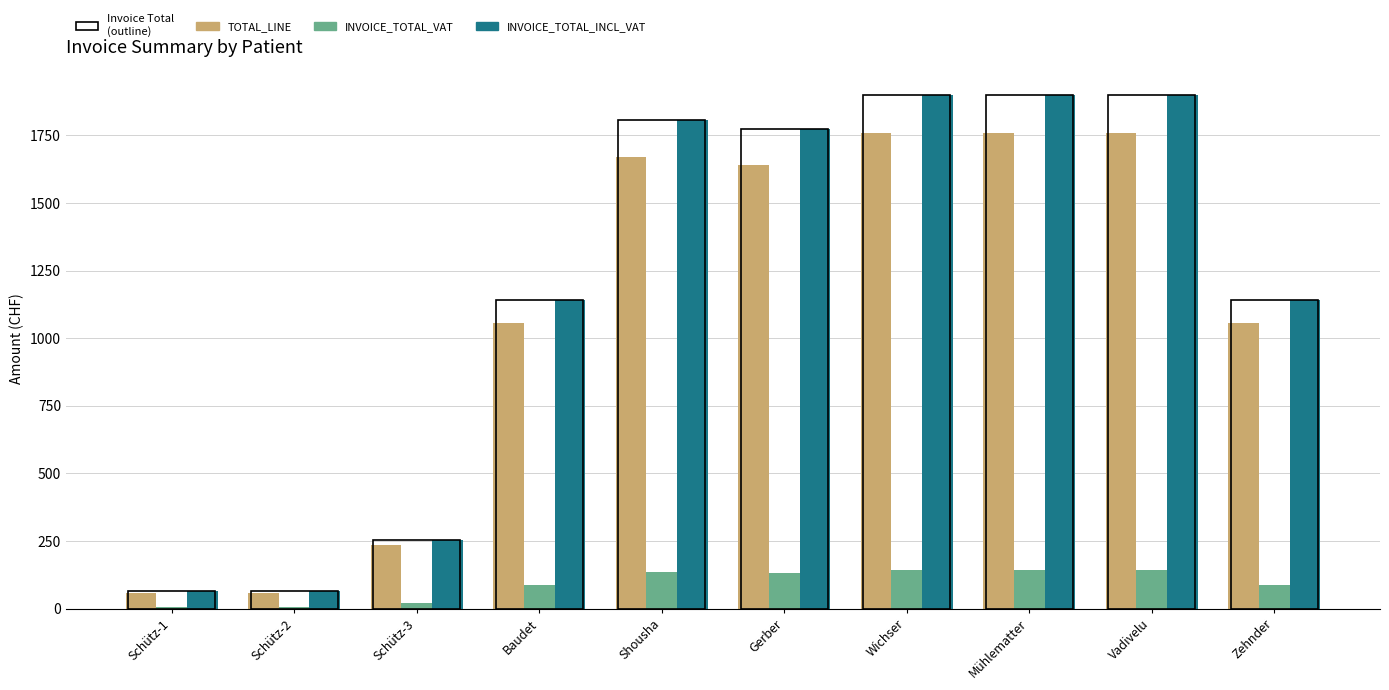

Where does the INVOICE_TOTAL_INCL_VAT series first go above 1773?

Shousha